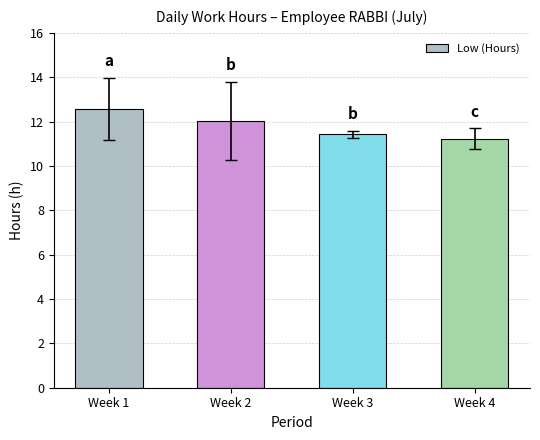

What is the approximate value at Week 2?

12.0